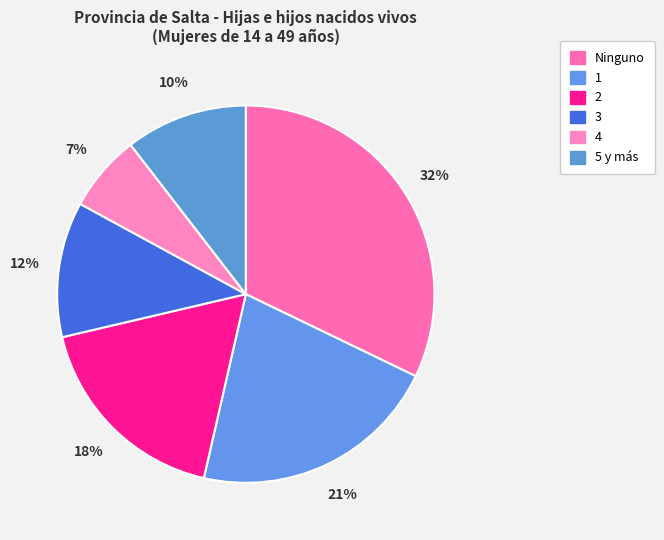

How many segments does this pie chart have?

6